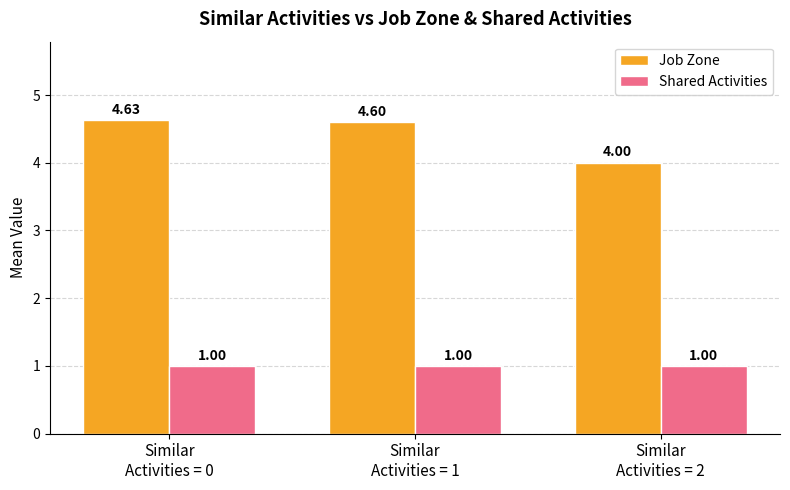

What is the difference between the highest and lowest values at Similar
Activities = 1?

3.6